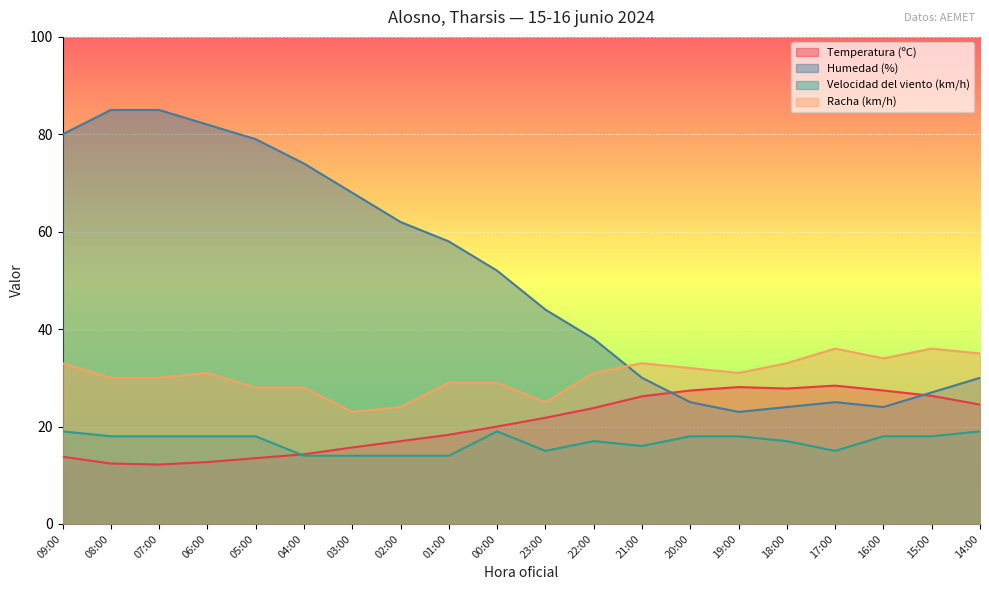

Is it true that Temperatura (ºC) equals 14.3 at 04:00?

True